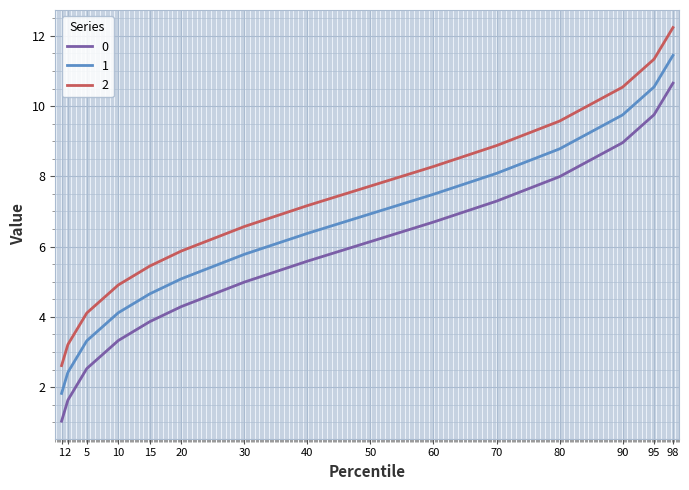

Is it true that 0 equals 1.1 at 2?

False